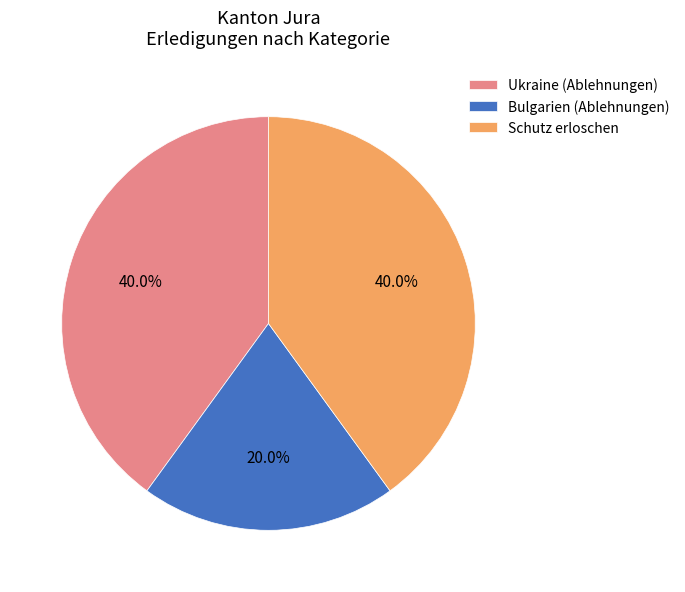

Which slice is the smallest?

Bulgarien (Ablehnungen)